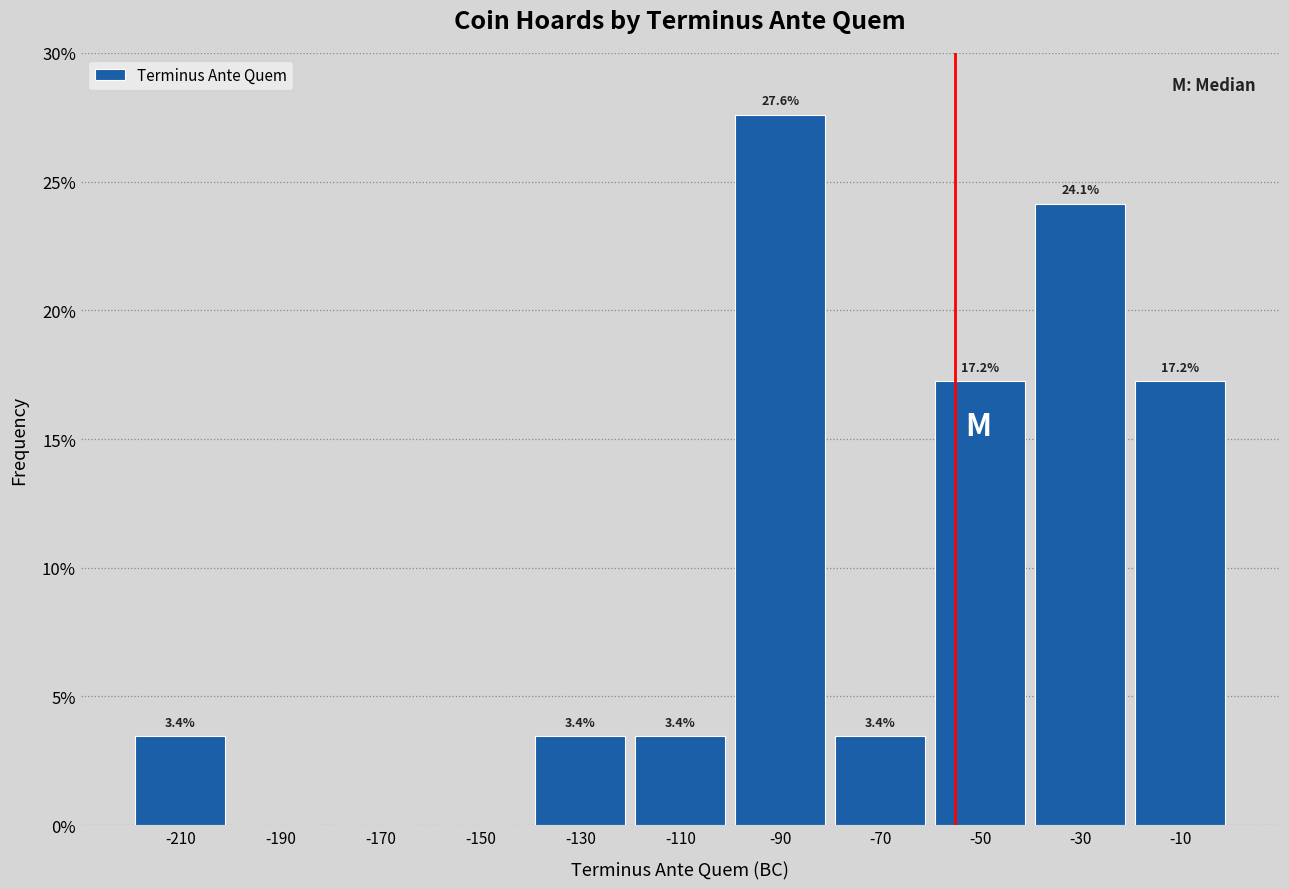

Over which range of the x-axis is the bar tallest?

-100 to -80